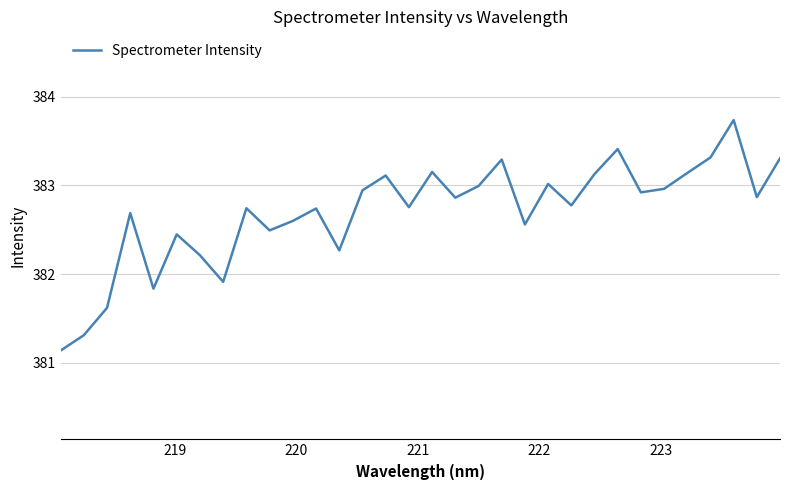

What is the greatest value displayed?

383.7